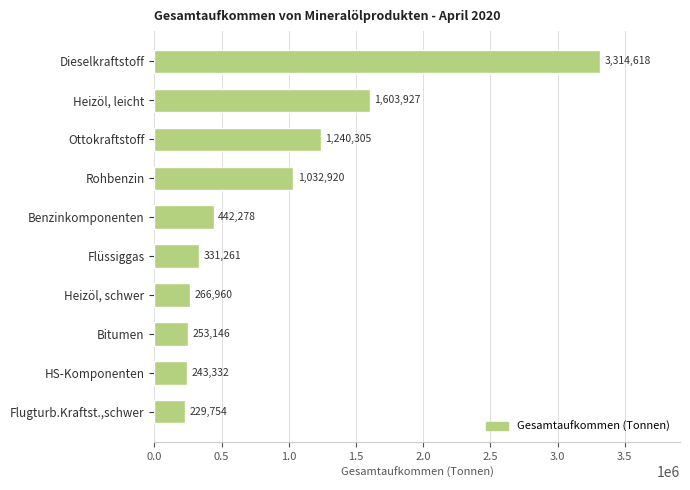

Rank the categories by value from highest to lowest.

Dieselkraftstoff, Heizöl, leicht, Ottokraftstoff, Rohbenzin, Benzinkomponenten, Flüssiggas, Heizöl, schwer, Bitumen, HS-Komponenten, Flugturb.Kraftst.,schwer